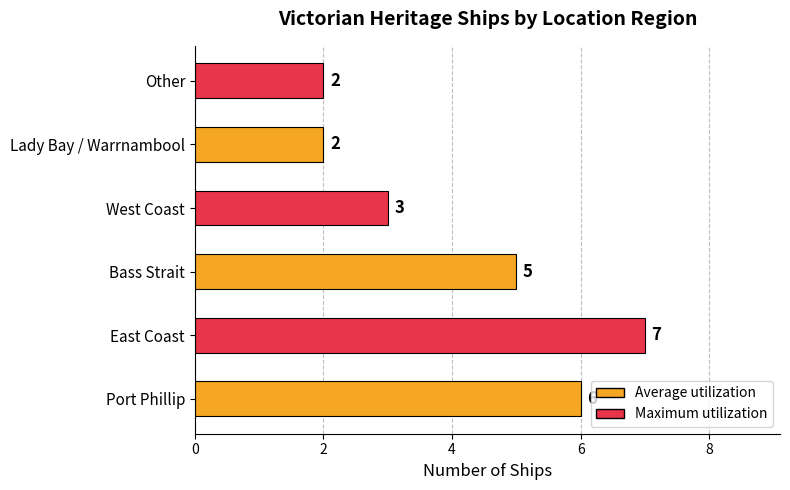

True or false: the data shows 3 at West Coast.

True